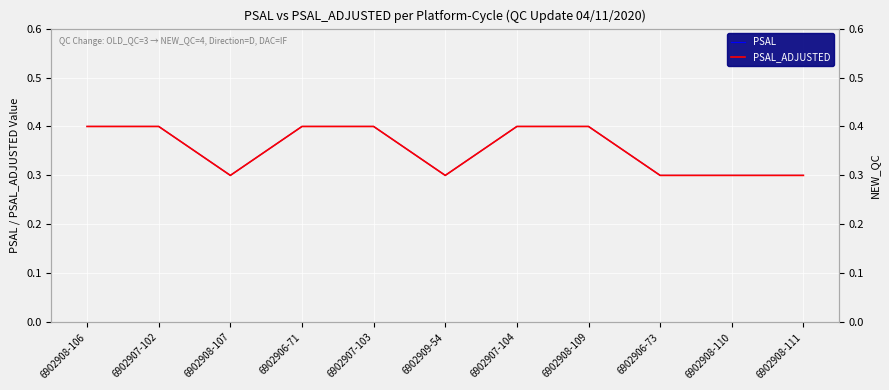

Which series has the largest total across all categories?

PSAL